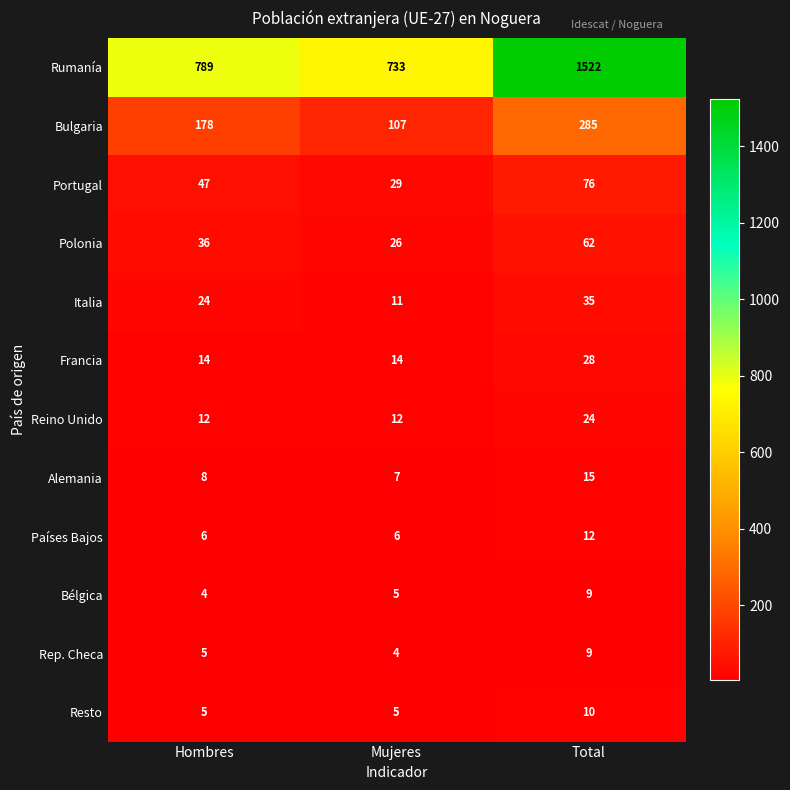

True or false: Países Bajos has a value of 8 at Total.

False